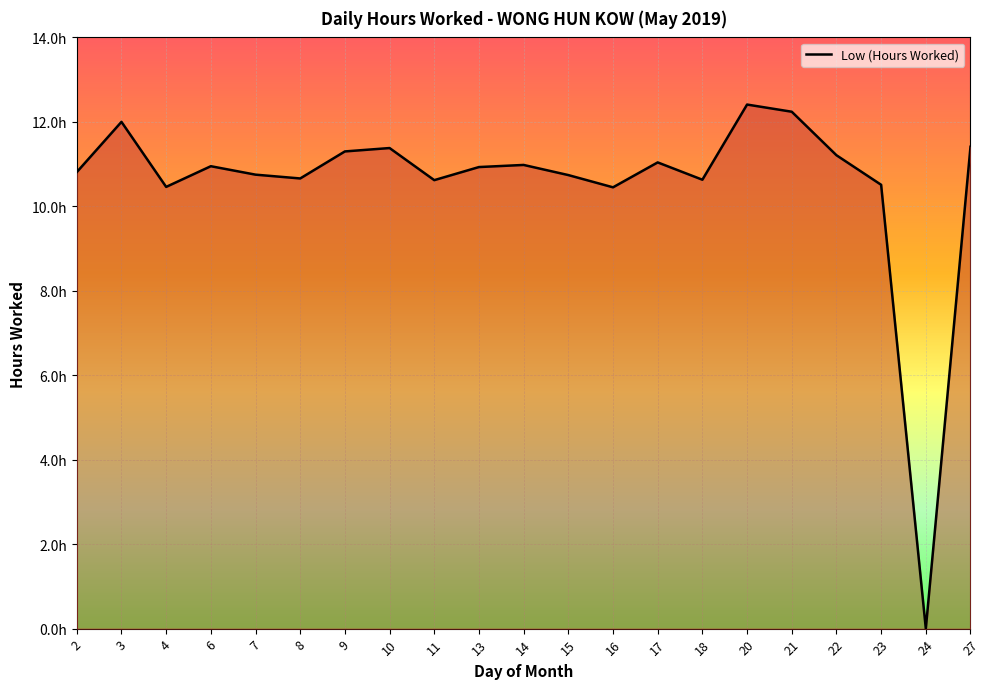

Does the chart have visible grid lines?

Yes